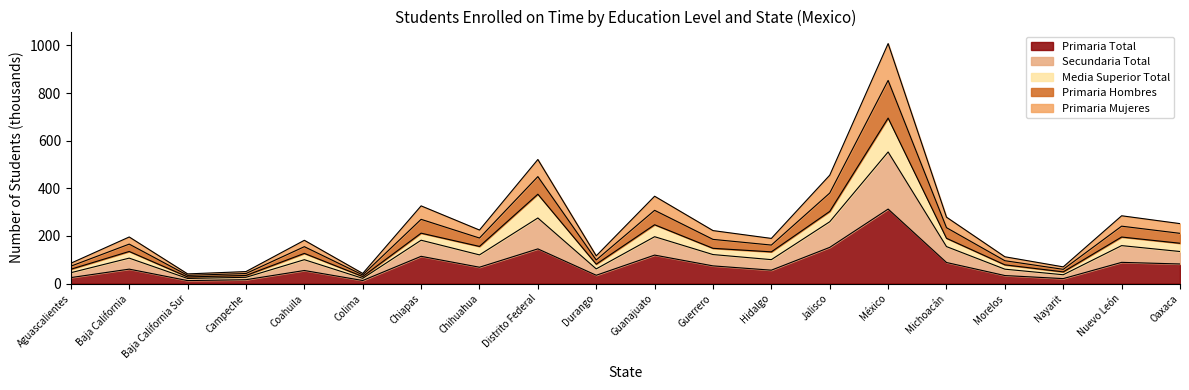

Read the Primaria Total value at México.

312.9